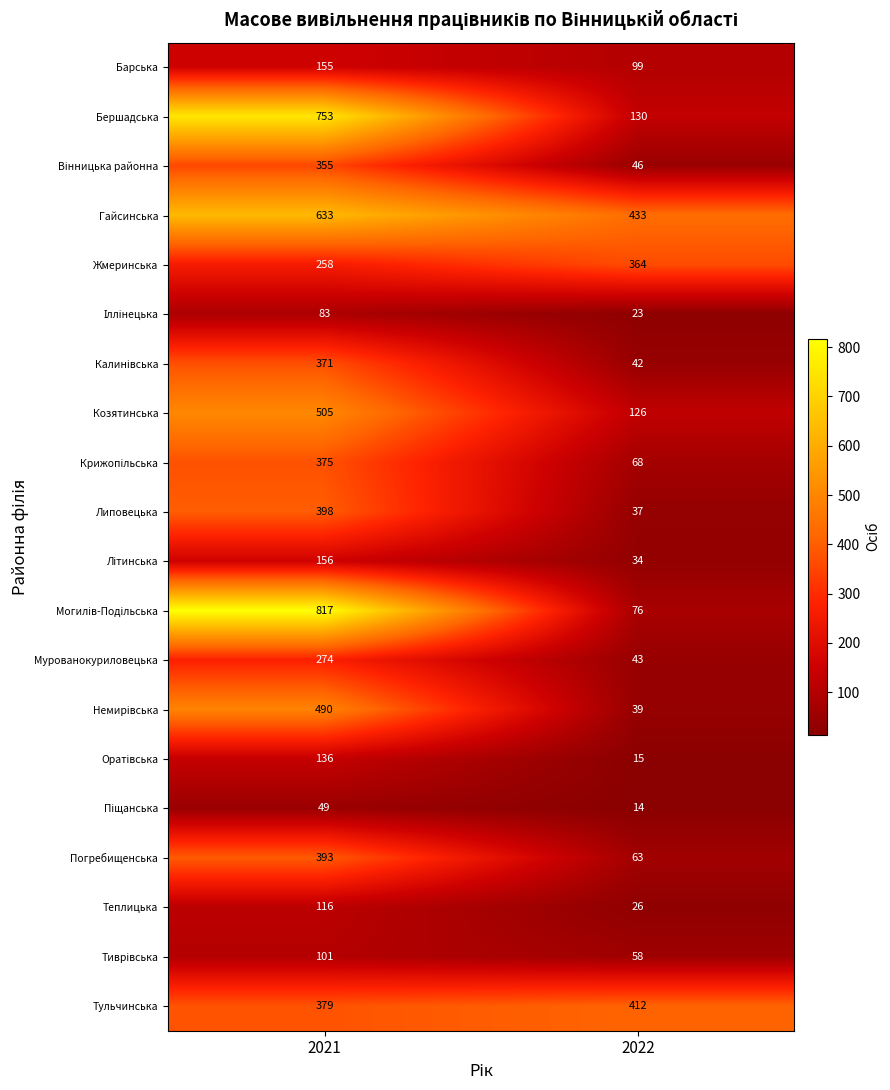

How many distinct data groups are displayed?

20